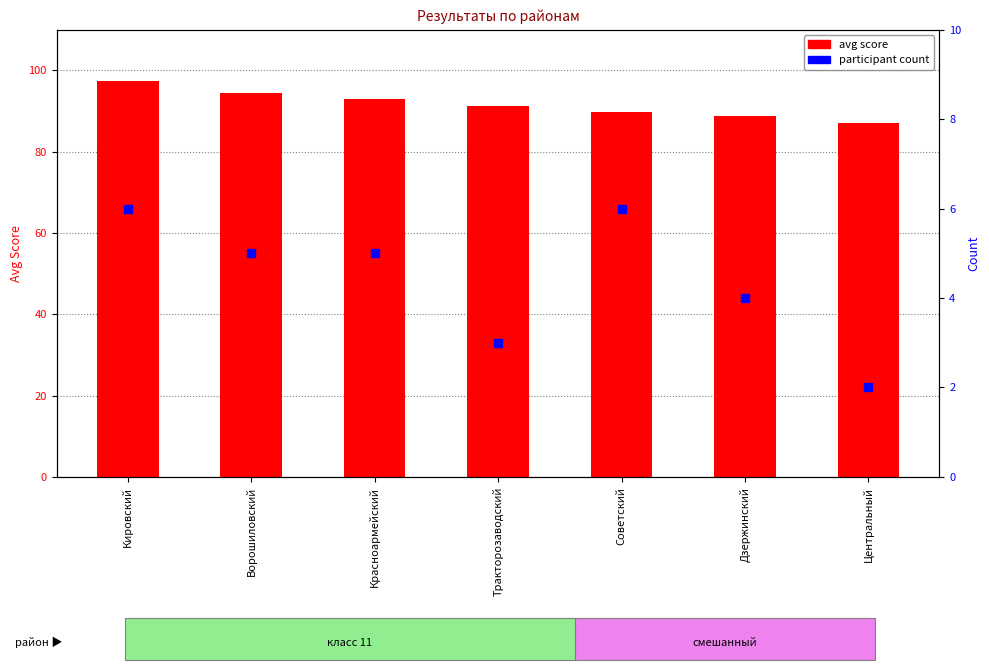

Count the number of categories in the chart.

7